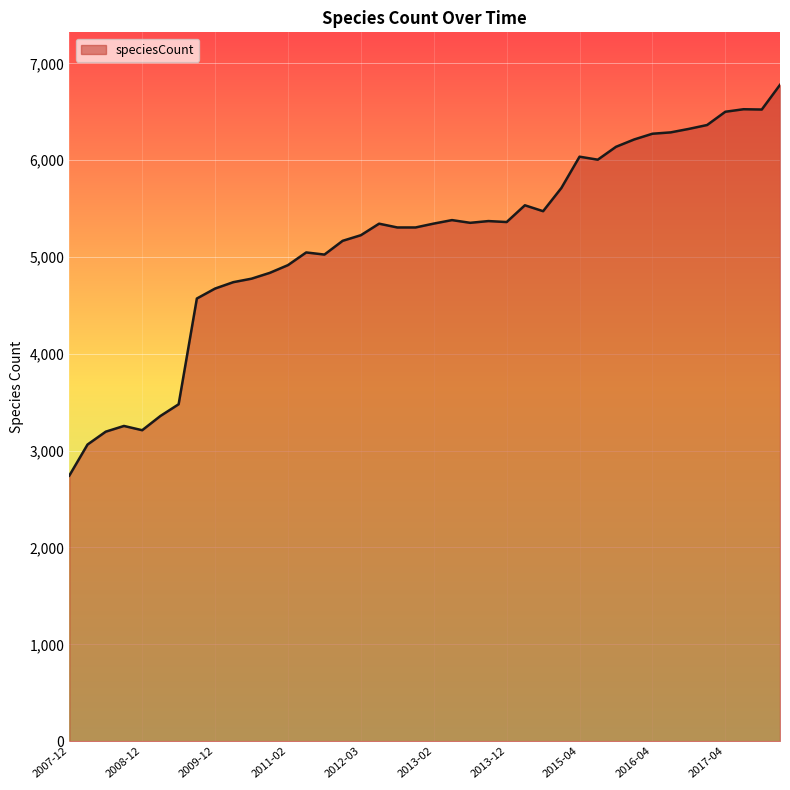

True or false: there are more than 2 points higher than both neighbors.

True